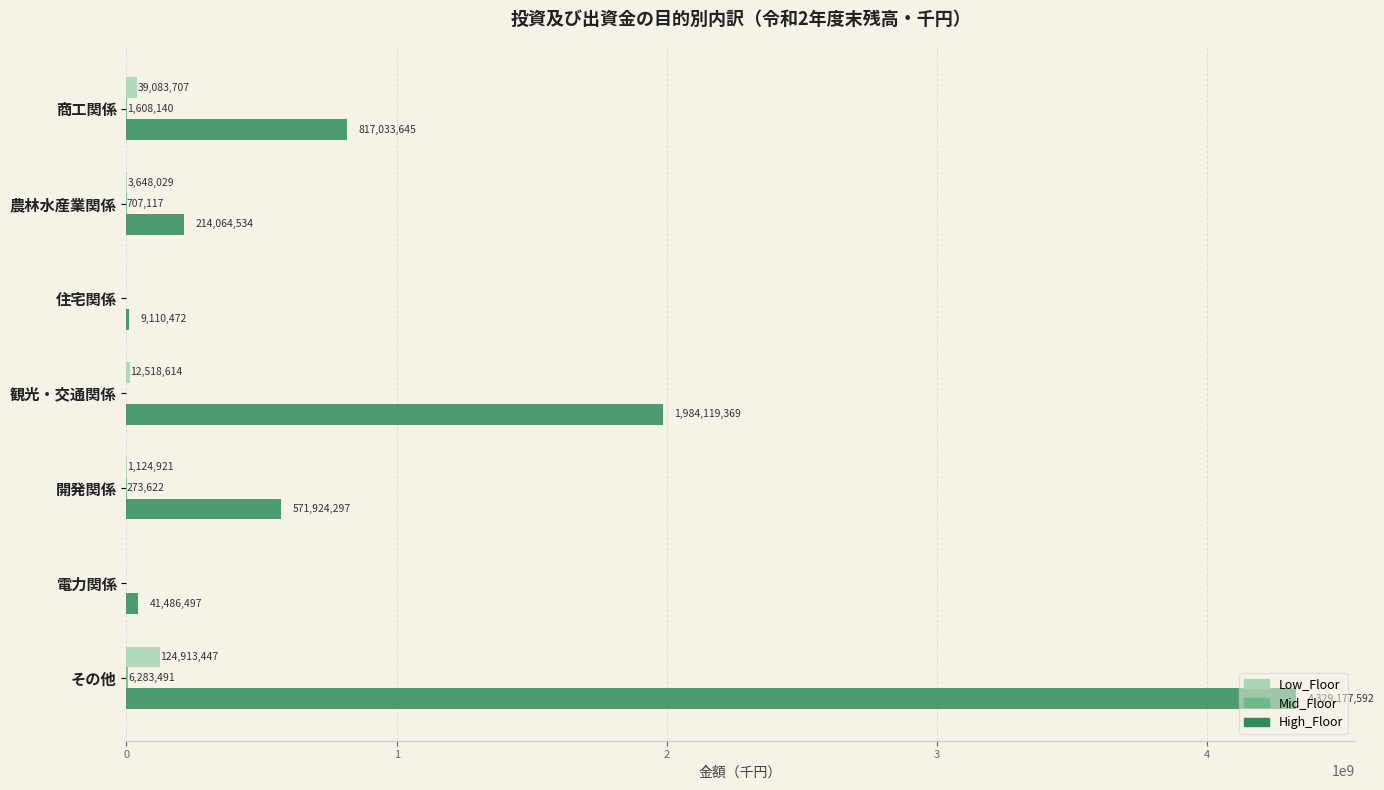

How many series are shown in this chart?

3